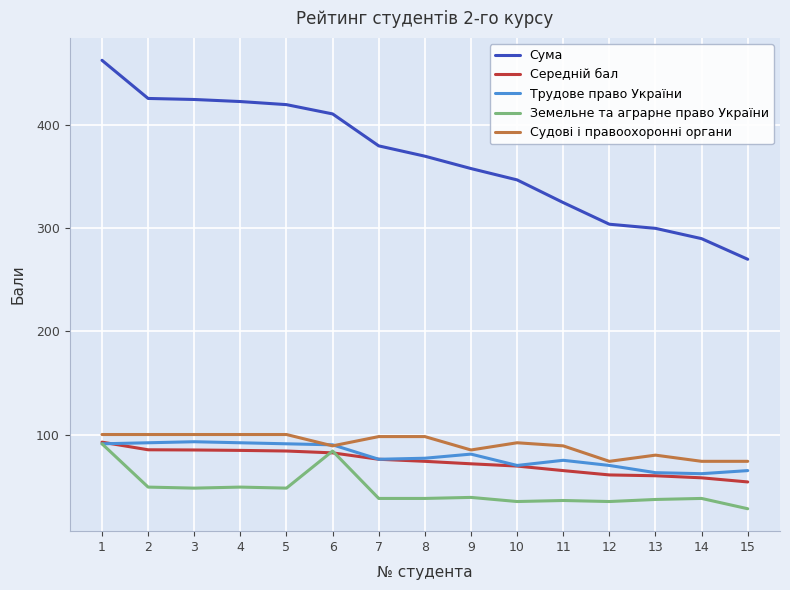

What is the spread (max minus min) of values at 13?

263.0